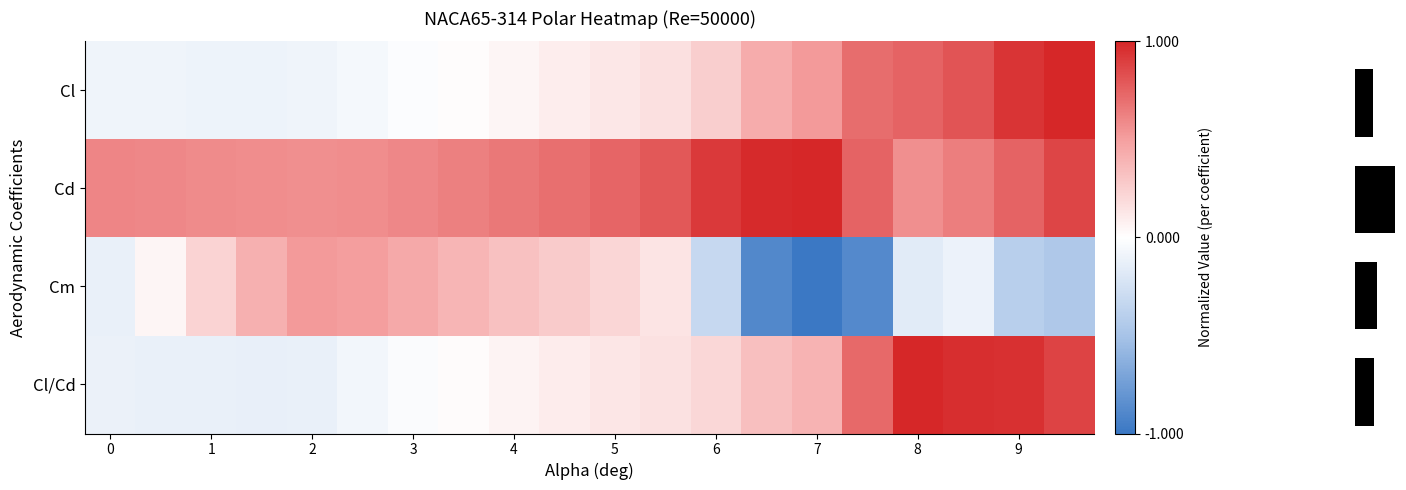

Count the number of categories in the chart.

20